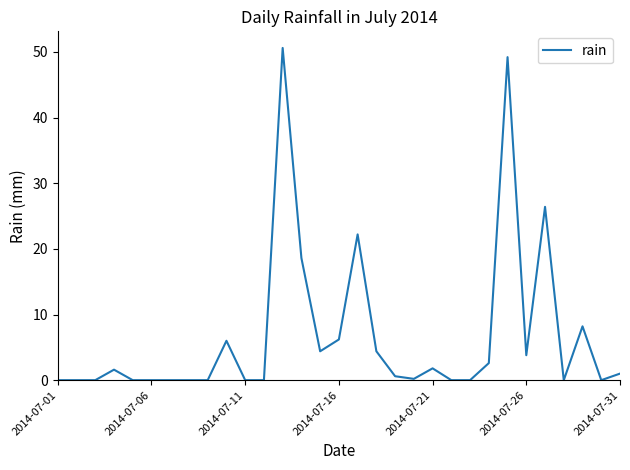

What is the value of the 31st point from the left?

1.0